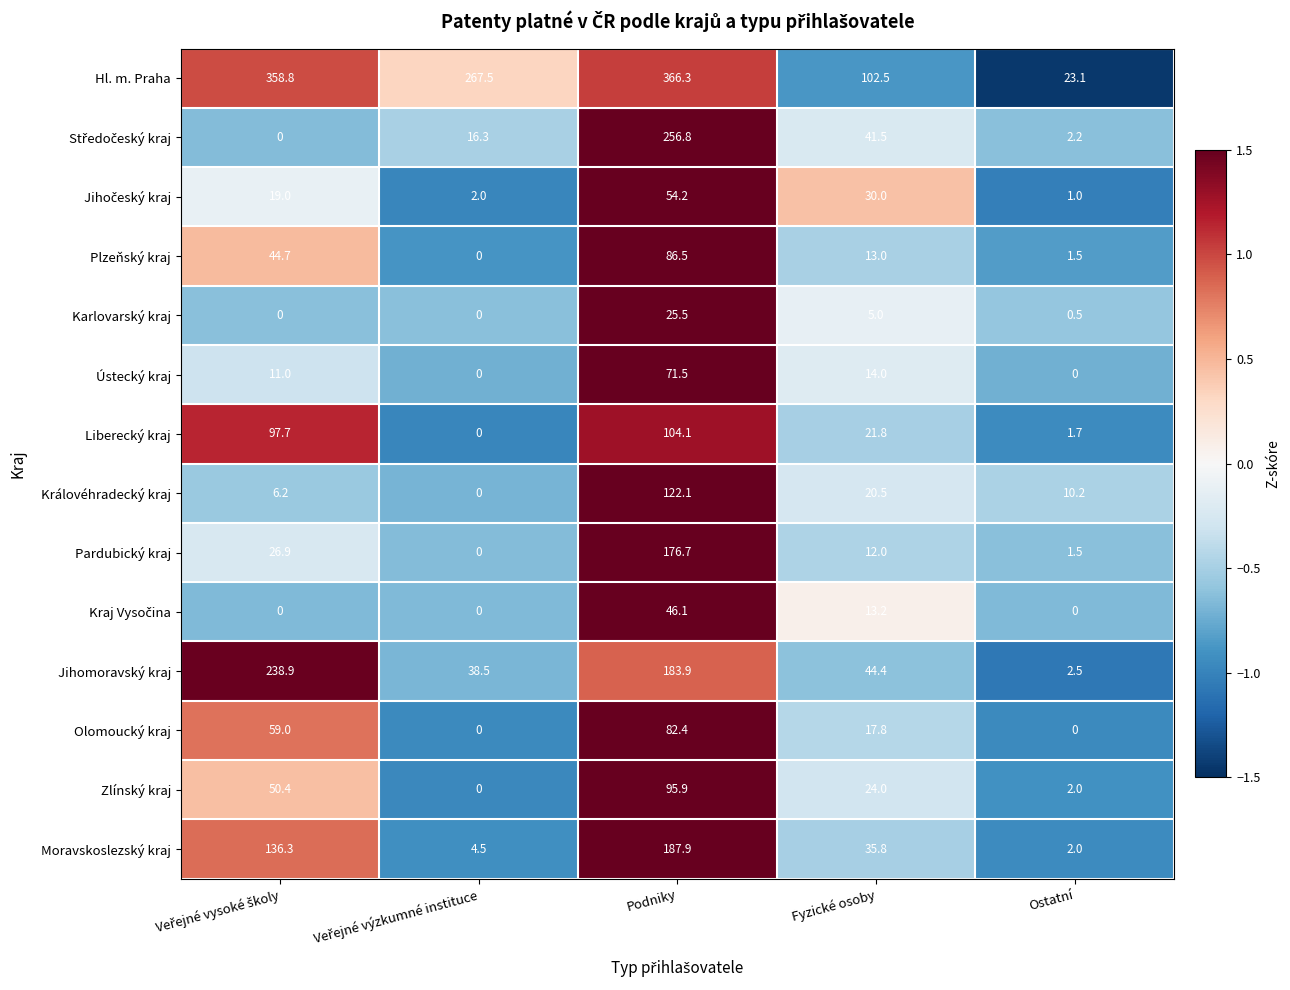

What is the total value across all series at Podniky?

1859.9